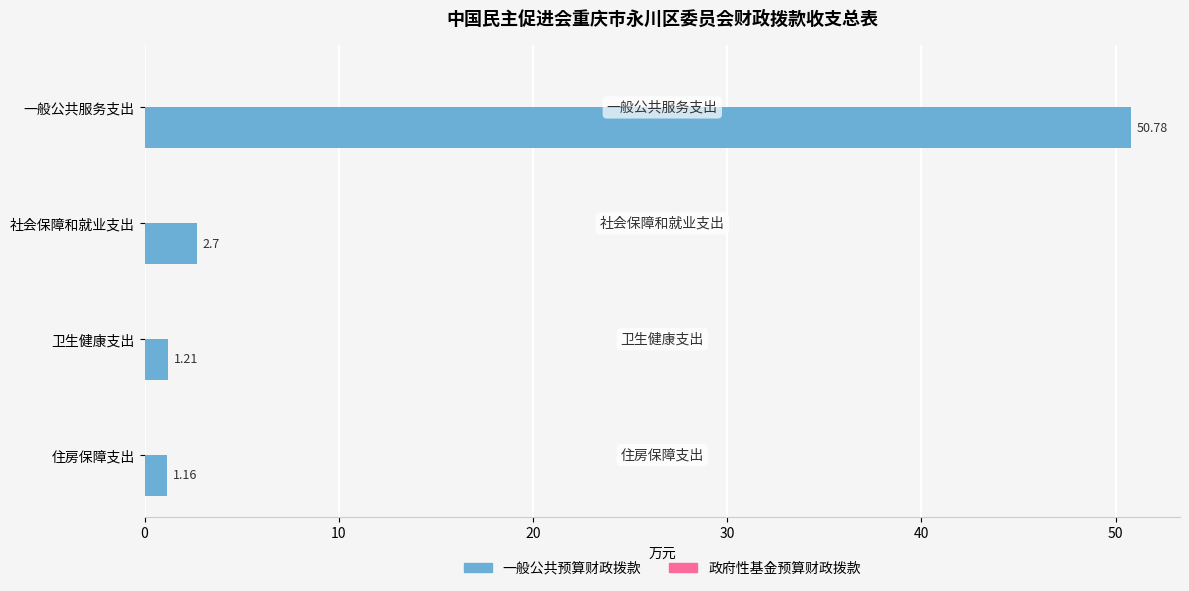

List the labels in order of value, smallest first.

住房保障支出, 卫生健康支出, 社会保障和就业支出, 一般公共服务支出